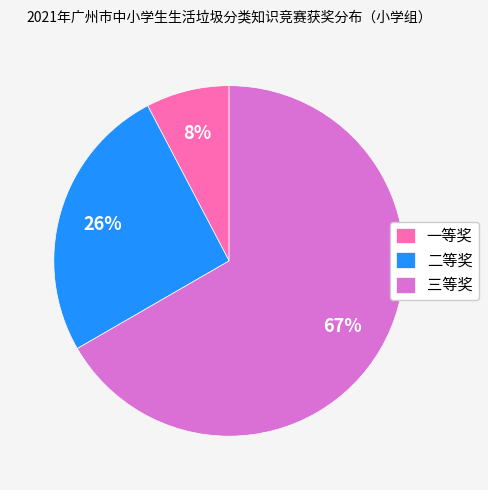

Is 三等奖 the majority of the pie?

Yes